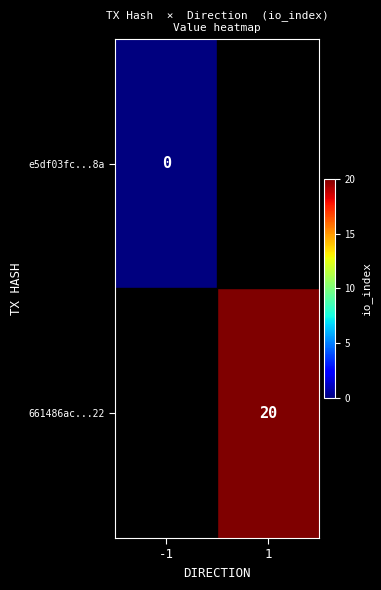

At which category is the sum across all series the highest?

1